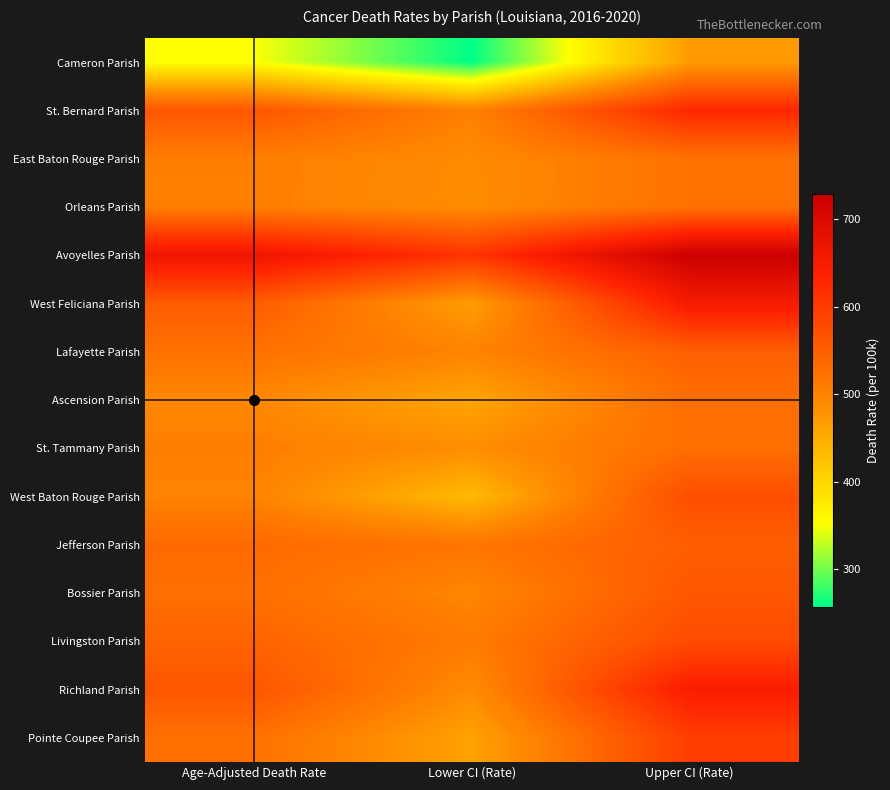

Rank the series at Upper CI (Rate) from highest to lowest value.

Avoyelles Parish, West Feliciana Parish, Richland Parish, St. Bernard Parish, Pointe Coupee Parish, Livingston Parish, West Baton Rouge Parish, Bossier Parish, Jefferson Parish, Lafayette Parish, Ascension Parish, St. Tammany Parish, East Baton Rouge Parish, Orleans Parish, Cameron Parish